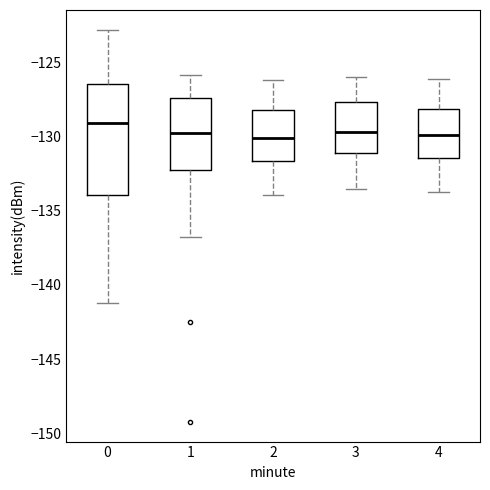

Reading left to right, read every box against the y-axis: the position of its median line, the range the box covers, and the ends of its whiskers. The values are not printed on the chart, so give them approximately, as read against the axis.

0: median -129.0, box -134.0 to -126.5, whiskers -141.0 to -123.0
1: median -130.0, box -132.5 to -127.5, whiskers -137.0 to -126.0
2: median -130.0, box -131.5 to -128.0, whiskers -134.0 to -126.0
3: median -129.5, box -131.0 to -127.5, whiskers -133.5 to -126.0
4: median -130.0, box -131.5 to -128.0, whiskers -133.5 to -126.0